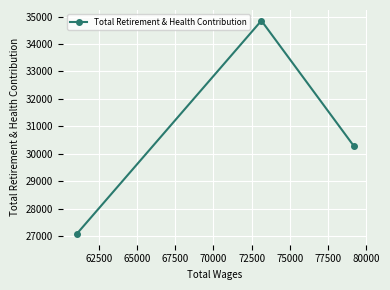

What is the minimum value shown in the chart?

27074